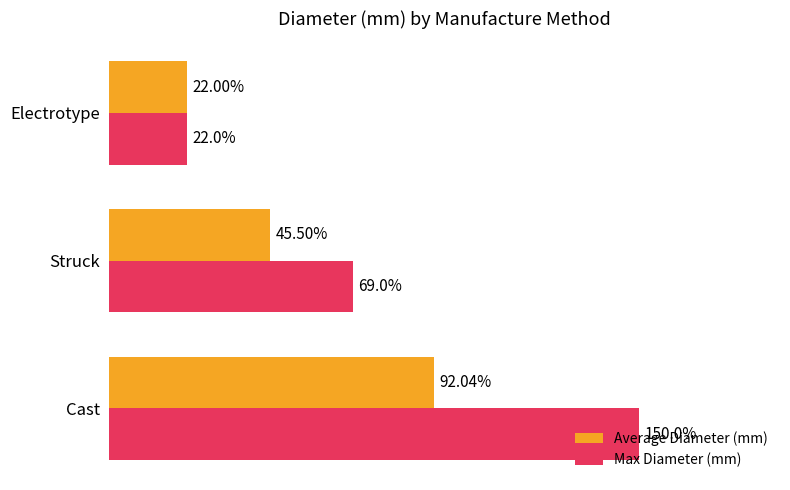

Which series has the largest range (max minus min)?

Max Diameter (mm)